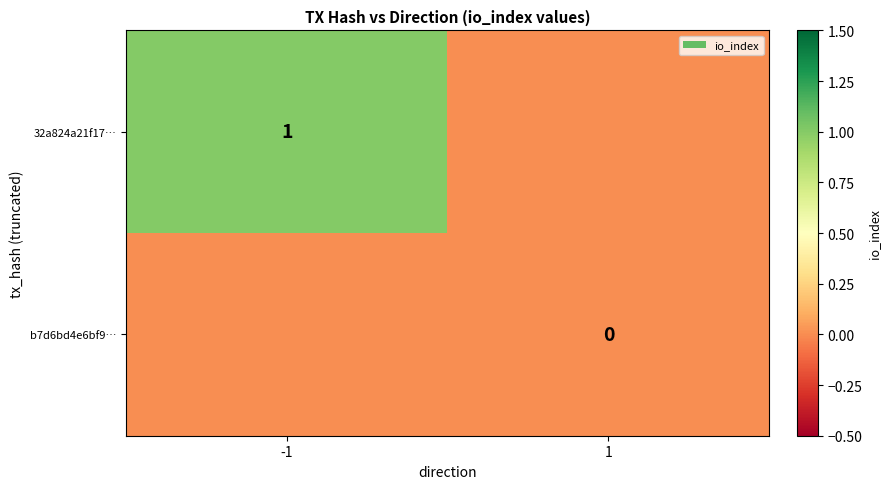

Is the value of b7d6bd4e6bf9… at 1 greater than the value of 32a824a21f17… at -1?

No